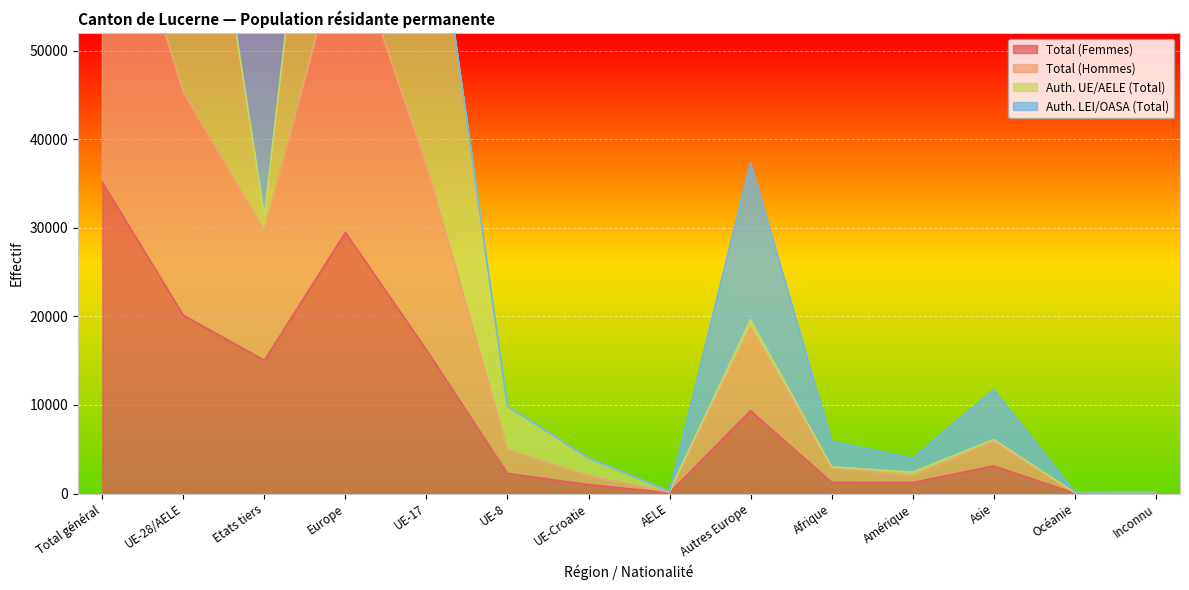

Reading right to left, extract all data points from this chart.

Total (Femmes): 34	41	3116	1227	1266	9344	78	1003	2258	16211	29460	15028	20116	35144
Total (Hommes): 107	92	5856	1992	2944	18680	133	2008	4929	37111	64021	29671	45341	75012